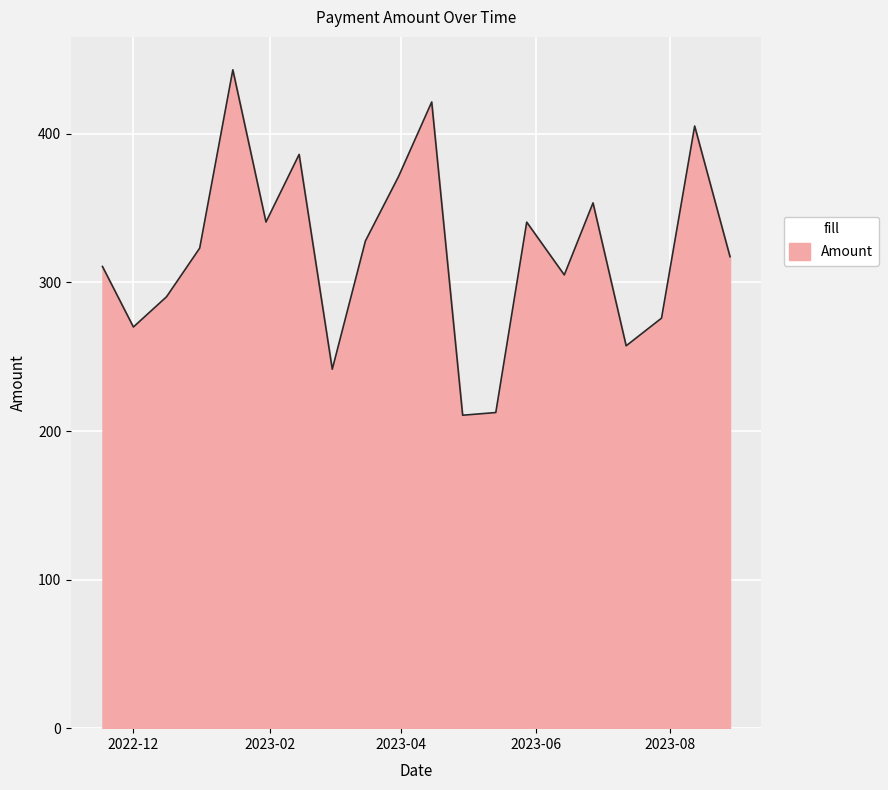

What is the difference between the maximum and minimum values?

232.5